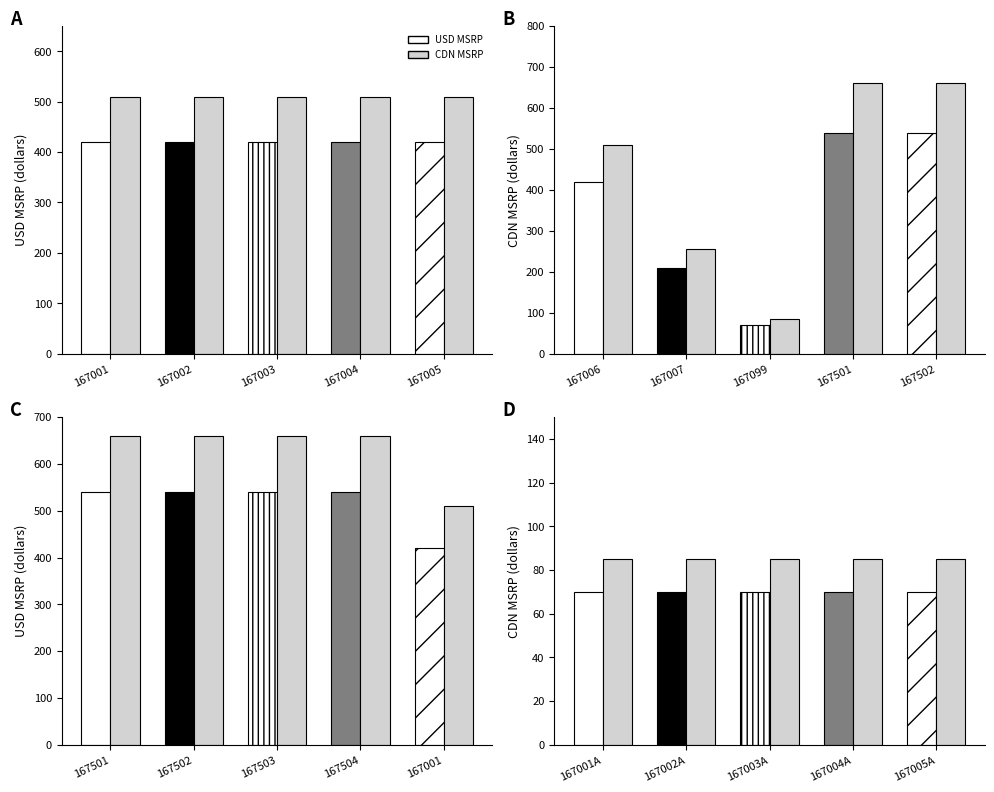

Rank the series at 167004 from lowest to highest value.

USD MSRP, CDN MSRP